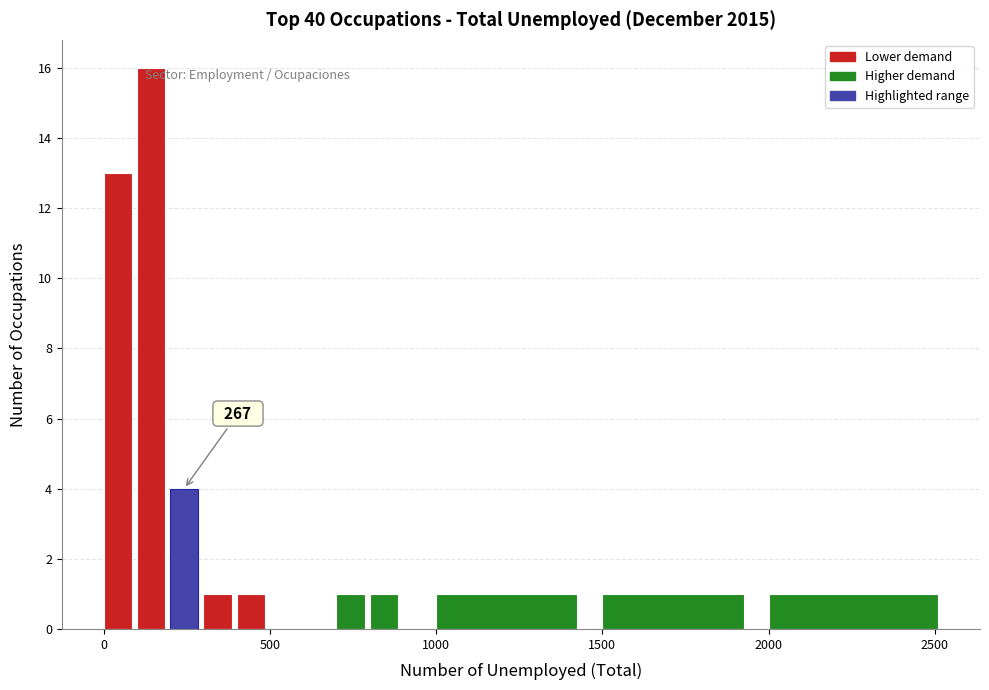

Around what value on the x-axis is the tallest bar? Give the approximate position of its centre, as read against the axis.

150